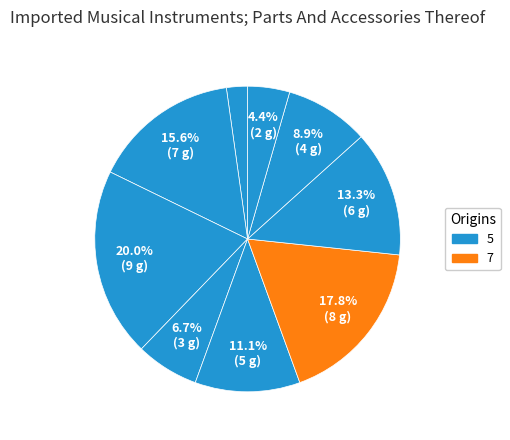

Is there any slice that represents more than half of the pie?

No